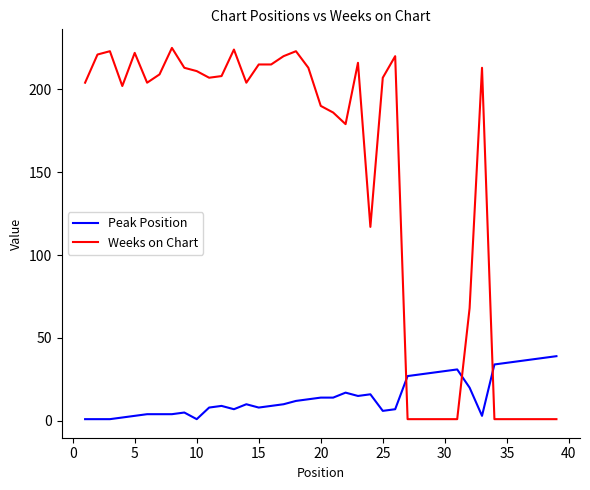

Rank the series by their average value, from lowest to highest.

Peak Position, Weeks on Chart